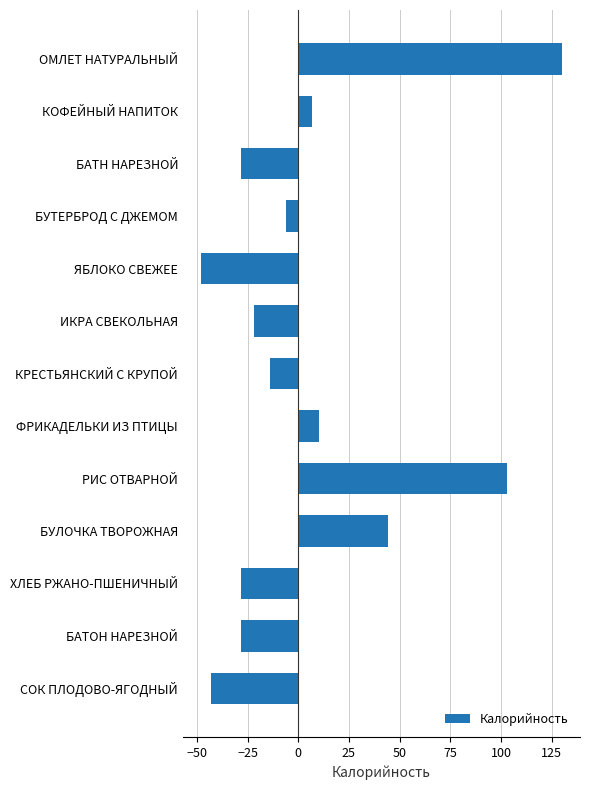

Does the chart contain any negative values?

Yes